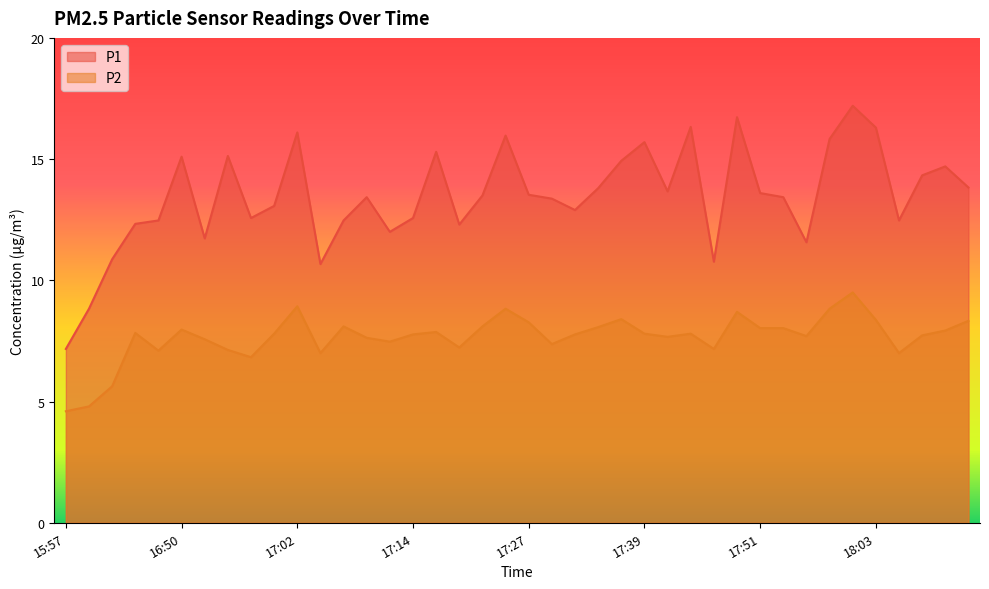

What is the label of the 17th point from the right?

17:34